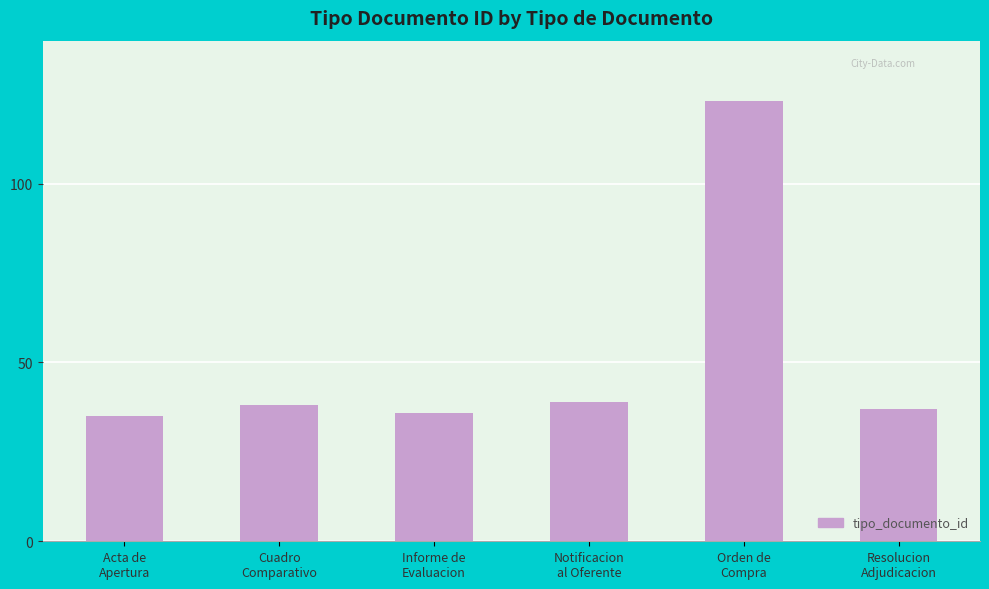

What is the difference between the maximum and second lowest values?

87